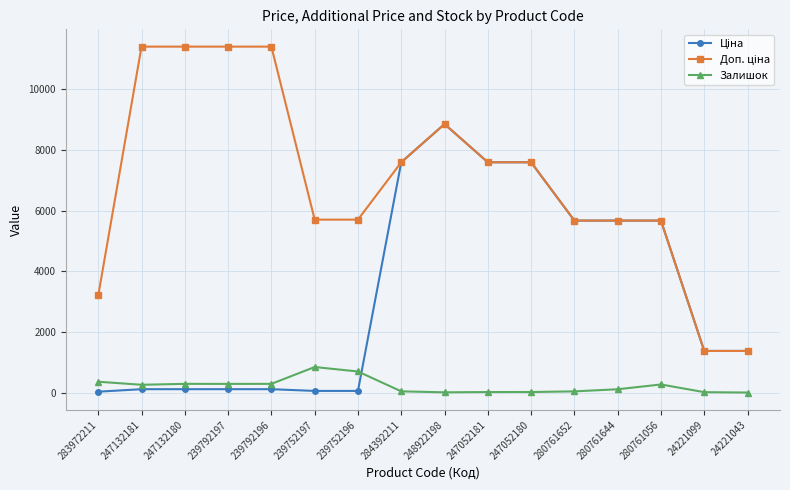

At how many categories does at least one series exceed 2127?

14